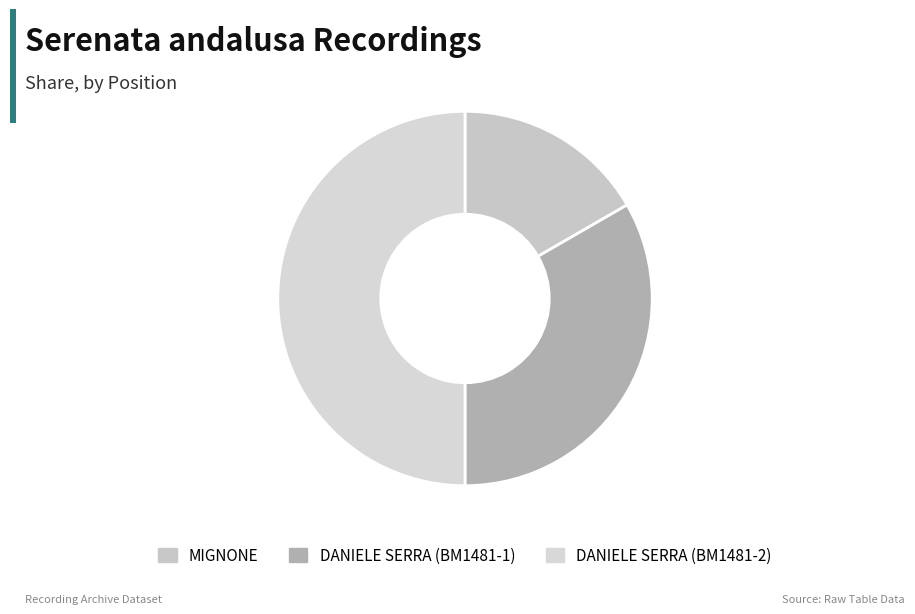

To the nearest percent, what portion does DANIELE SERRA (BM1481-2) represent?

50%